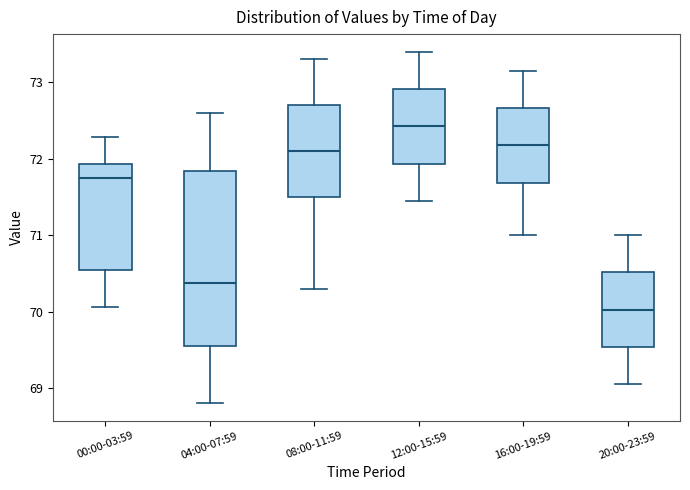

Which box is the tallest, from its lower edge to its upper edge?

04:00-07:59